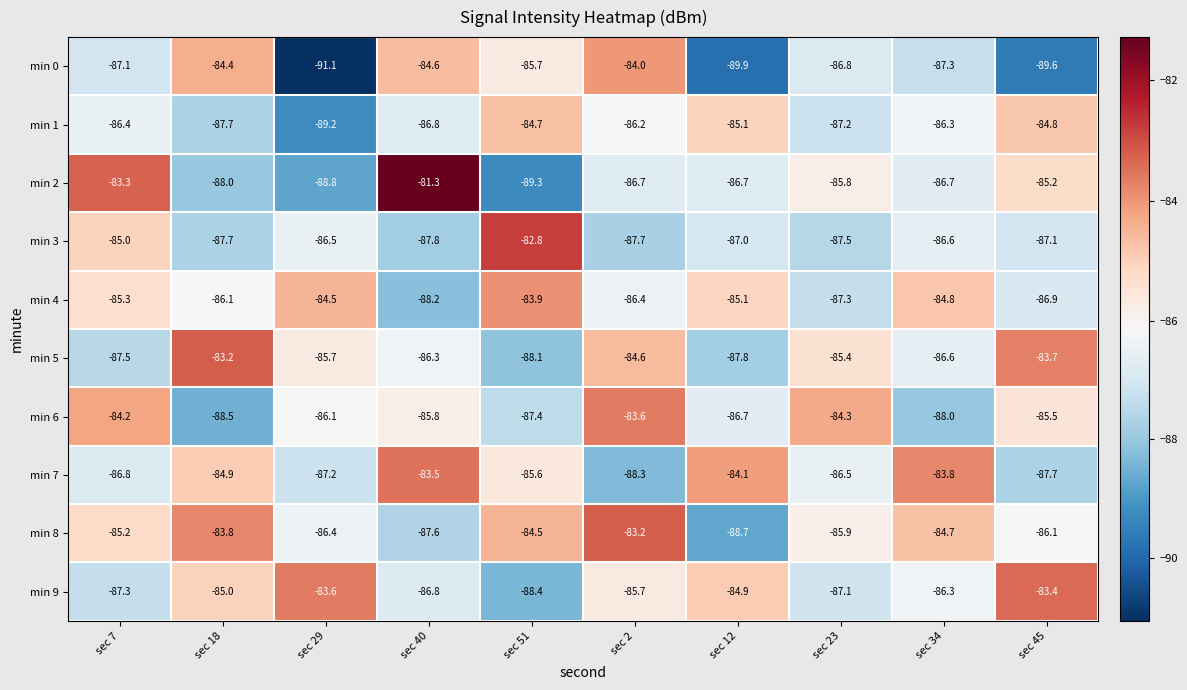

Rank the categories by min 1 value from highest to lowest.

sec 51, sec 45, sec 12, sec 2, sec 34, sec 7, sec 40, sec 23, sec 18, sec 29